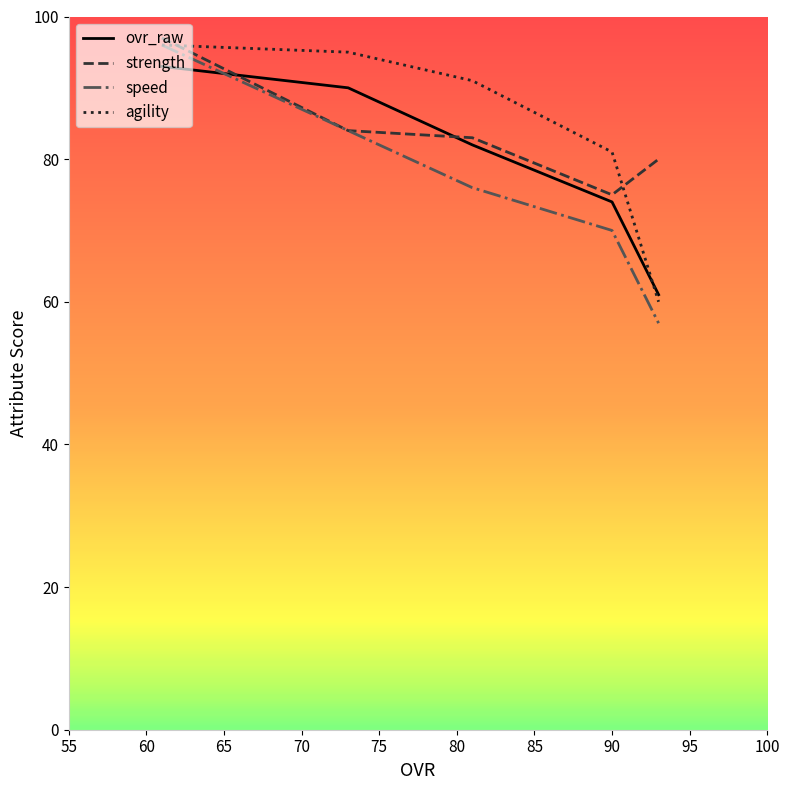

How many times do speed and ovr_raw cross each other?

1